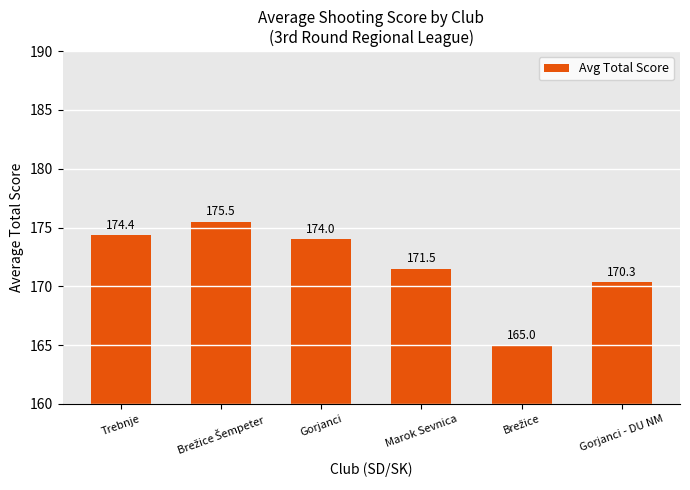

What is the difference between the maximum and second lowest values?

5.2